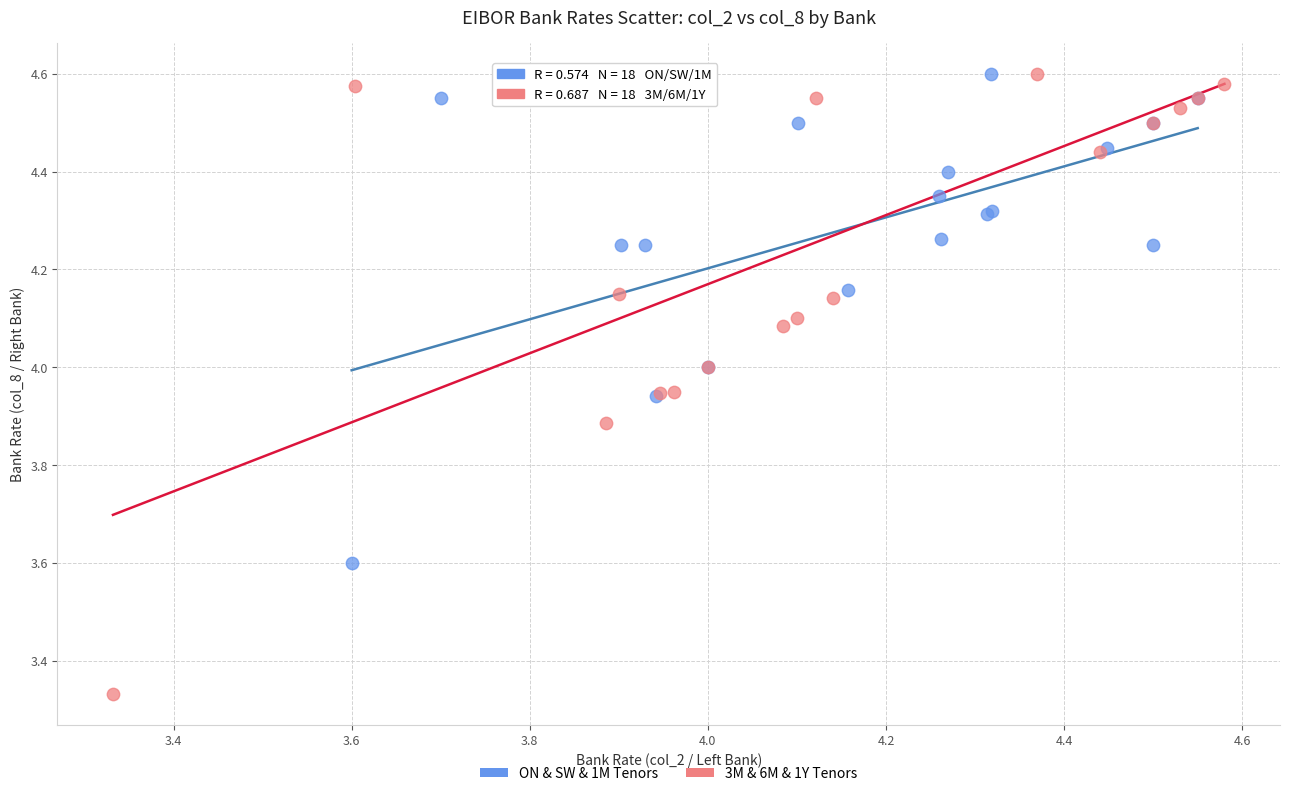

Which series contains the lowest Y value?

3M & 6M & 1Y Tenors